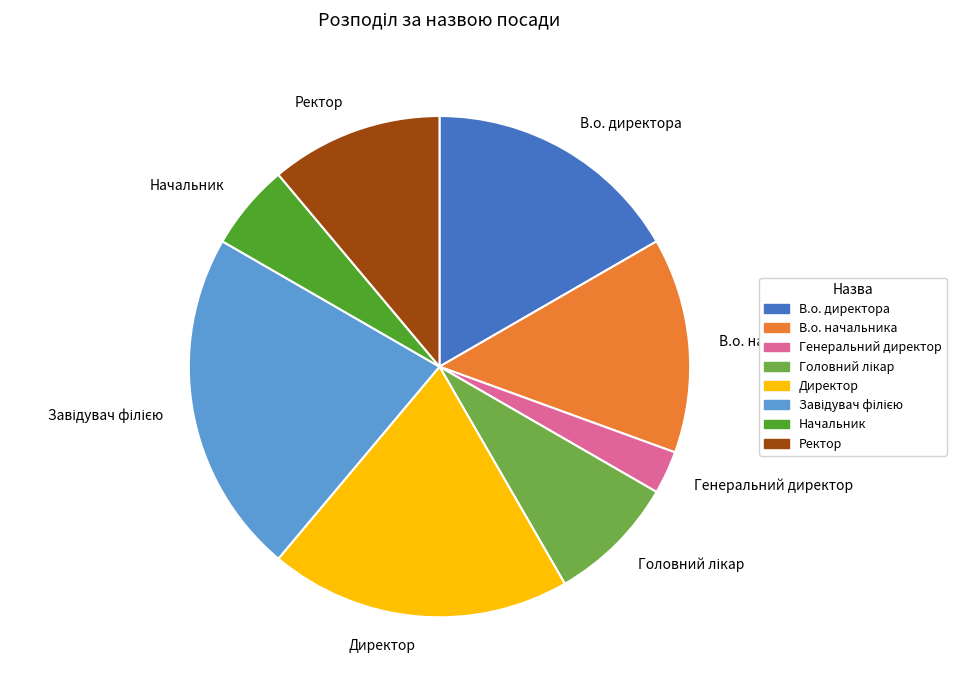

How many slices are in this pie chart?

8